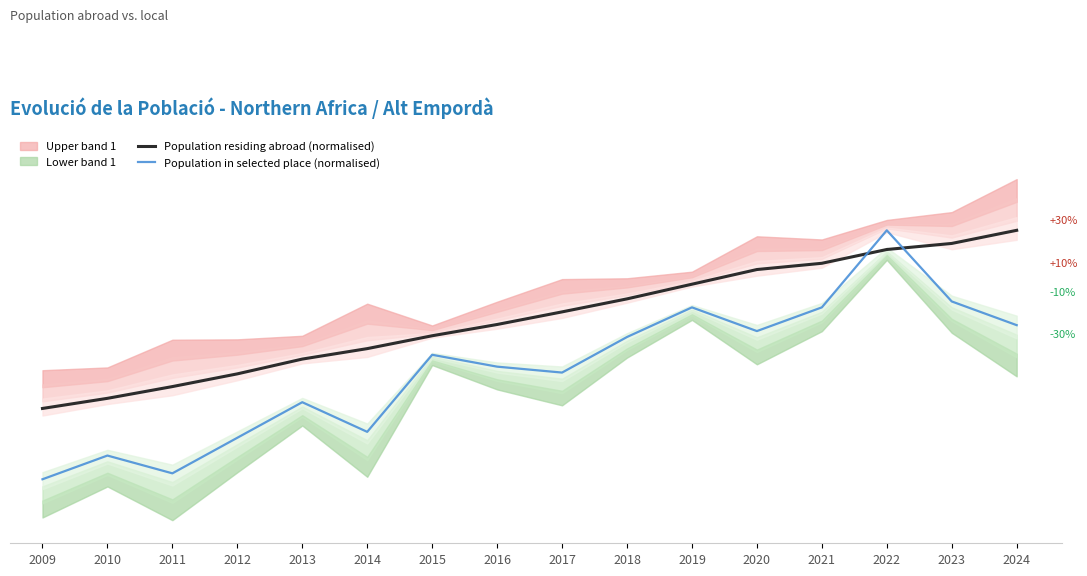

Is it true that Population in selected place (normalised) equals 0.3 at 2019?

False